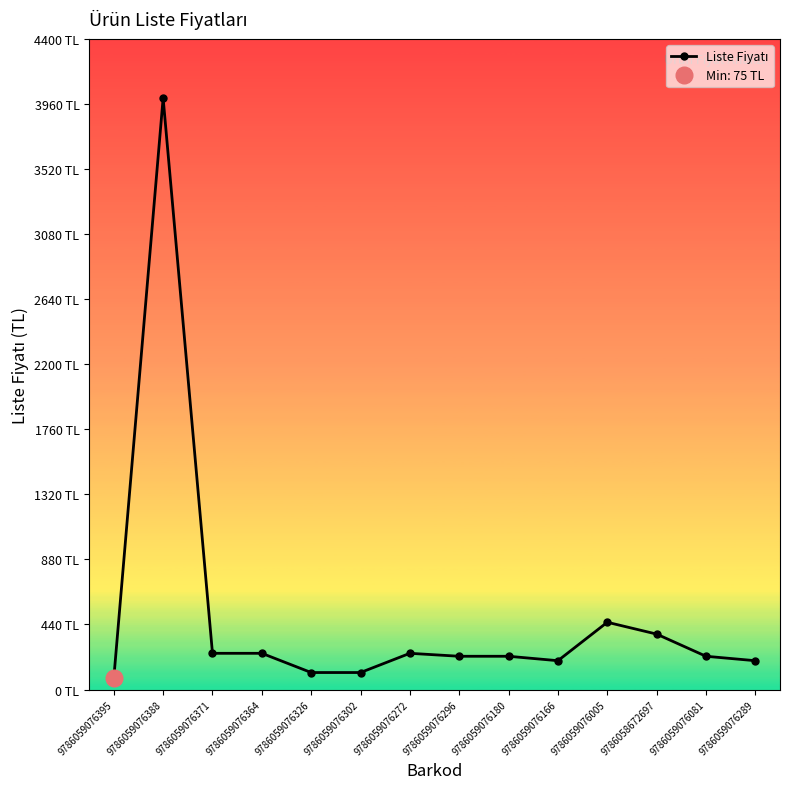

What is the sum of all values?

6935